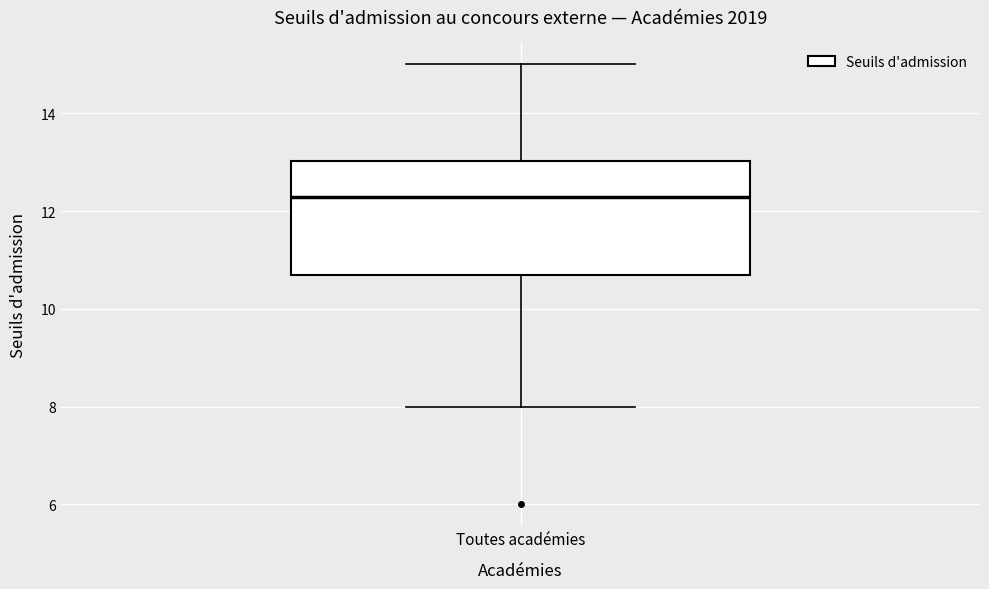

Where is the upper edge of the box for Toutes académies on the y-axis? The values are not printed on the chart, so give them approximately, as read against the axis.

13.0